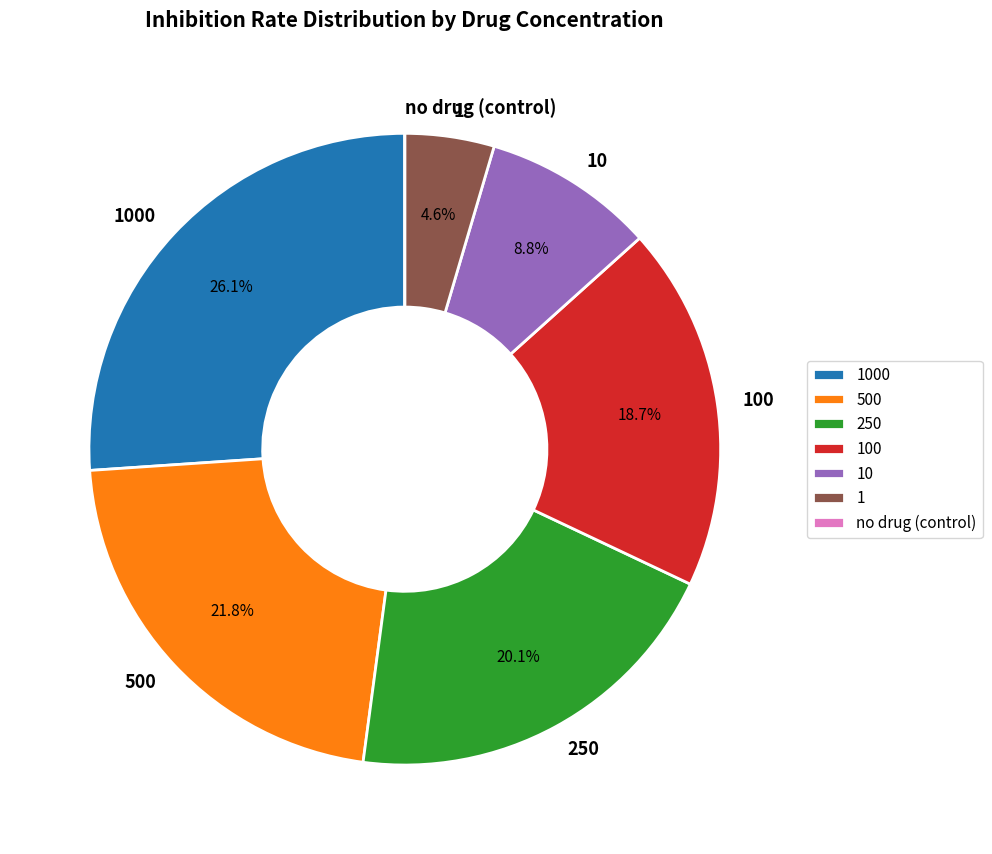

What percentage is the 1 slice, to the nearest percent?

5%